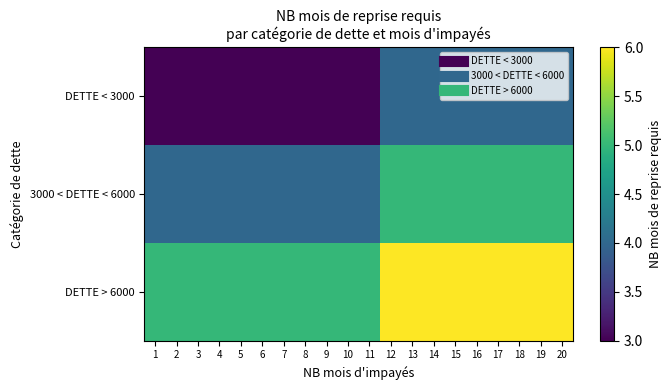

Reading left to right, list all the values displayed in this chart.

DETTE < 3000: 1=3	2=3	3=3	4=3	5=3	6=3	7=3	8=3	9=3	10=3	11=3	12=4	13=4	14=4	15=4	16=4	17=4	18=4	19=4	20=4
3000 < DETTE < 6000: 1=4	2=4	3=4	4=4	5=4	6=4	7=4	8=4	9=4	10=4	11=4	12=5	13=5	14=5	15=5	16=5	17=5	18=5	19=5	20=5
DETTE > 6000: 1=5	2=5	3=5	4=5	5=5	6=5	7=5	8=5	9=5	10=5	11=5	12=6	13=6	14=6	15=6	16=6	17=6	18=6	19=6	20=6